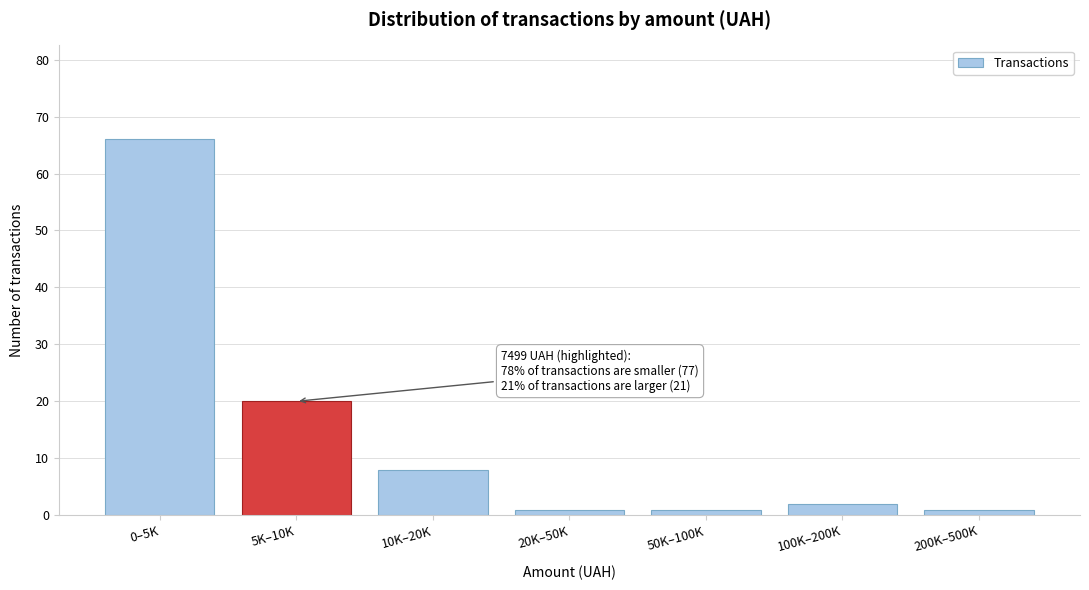

Reading left to right, transcribe all the data shown in this chart.

66	20	8	1	1	2	1